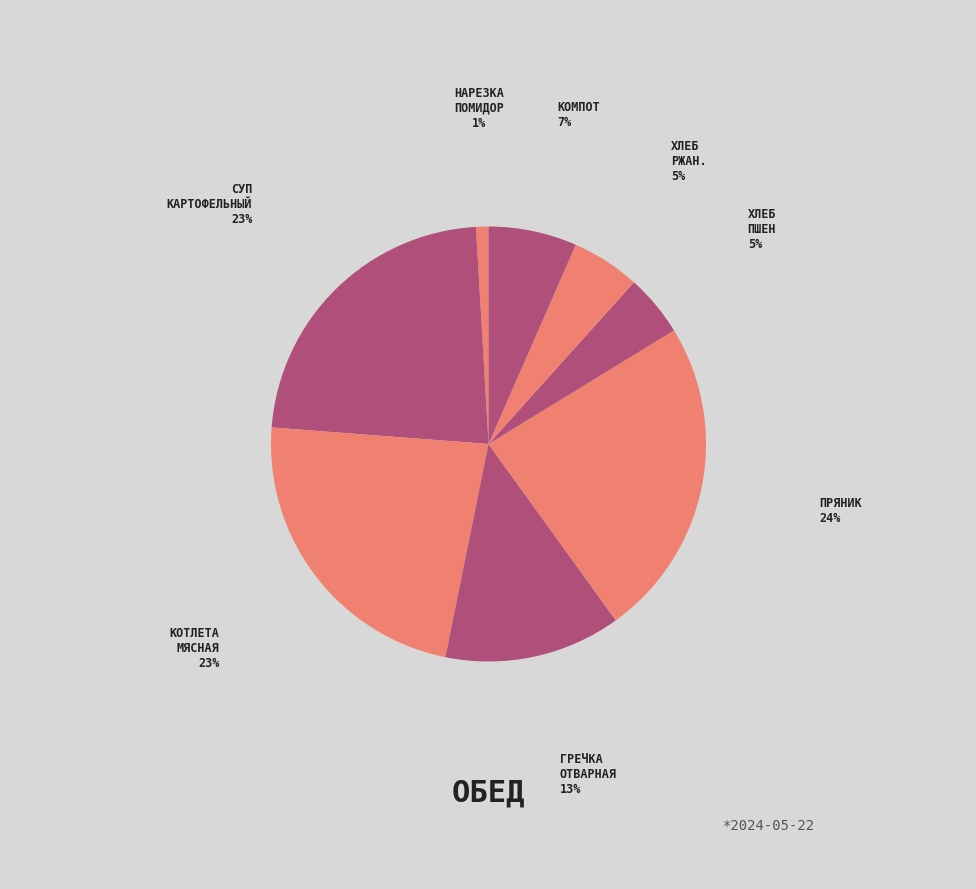

How many segments does this pie chart have?

8